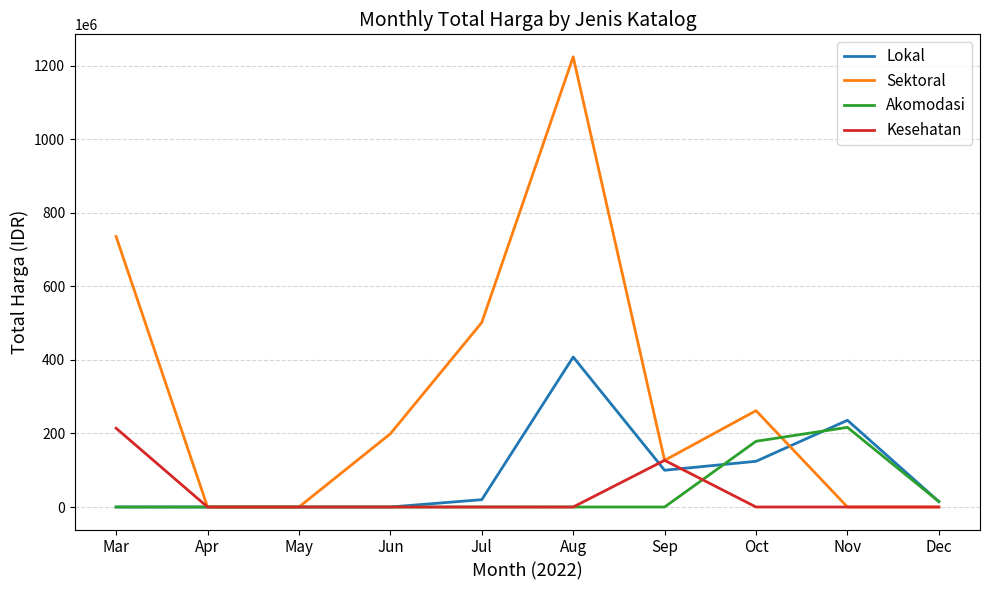

How many categories are shown in the chart?

10